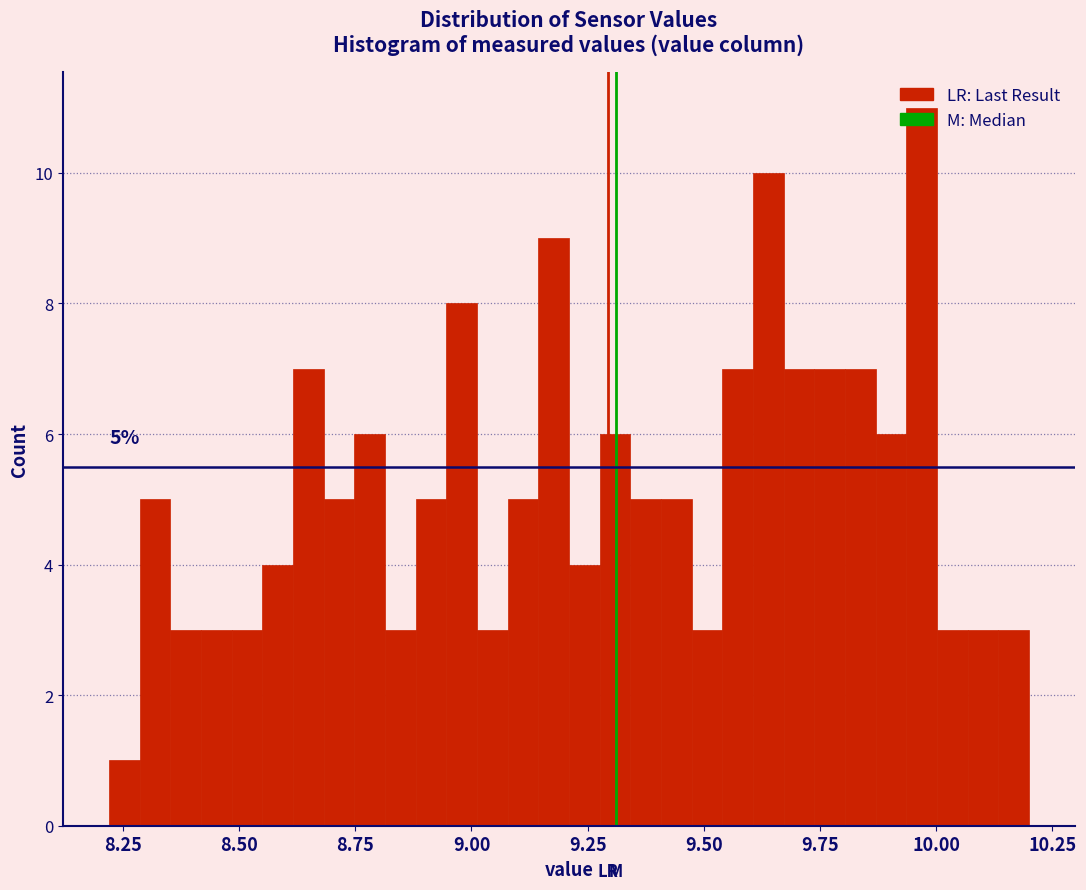

Read against the x-axis, roughly where is the centre of the tallest bar?

9.95